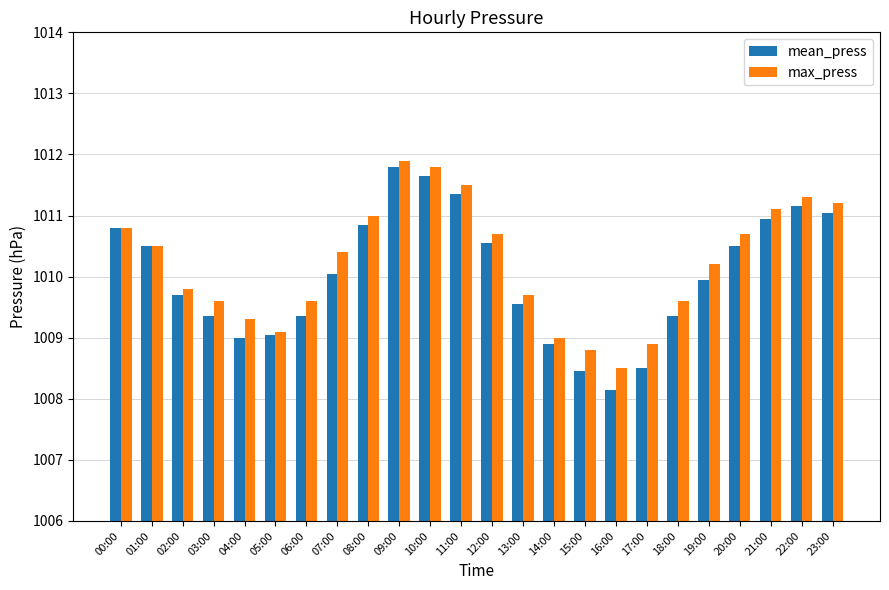

Does the chart contain any negative values?

No